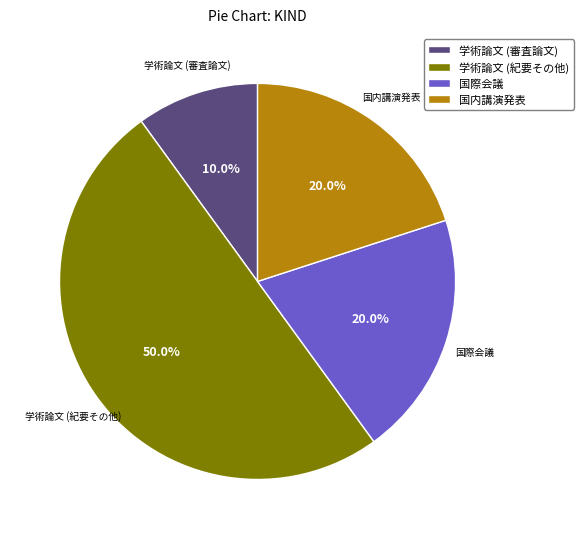

Is 国際会議 the majority of the pie?

No